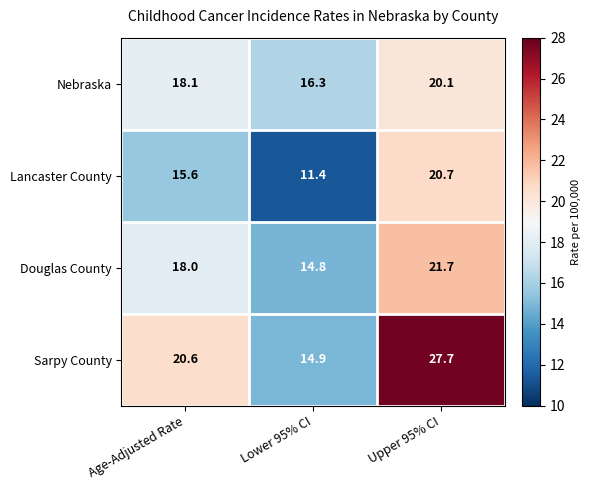

What is the sum of all Lancaster County values?

47.7